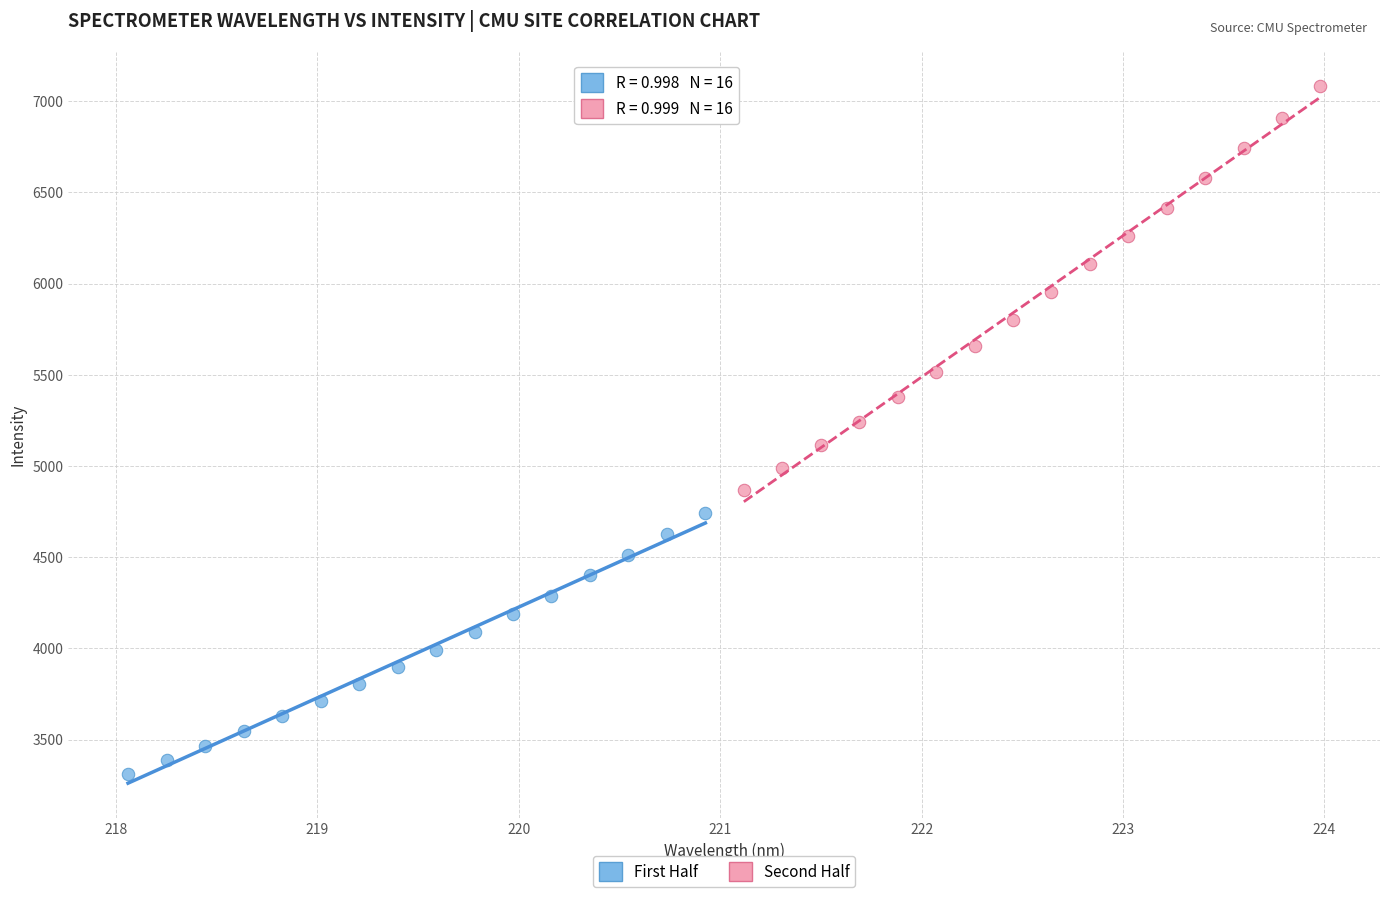

Which series reaches the minimum Y coordinate?

First Half